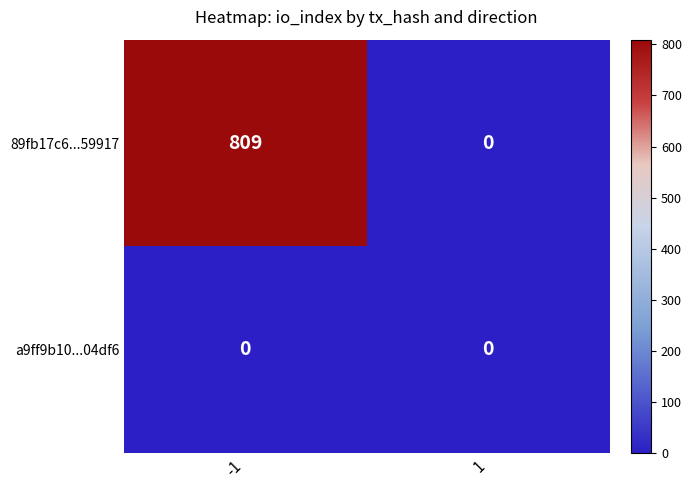

Reading left to right, list all the values displayed in this chart.

89fb17c6...59917: 809	0
a9ff9b10...04df6: 0	0